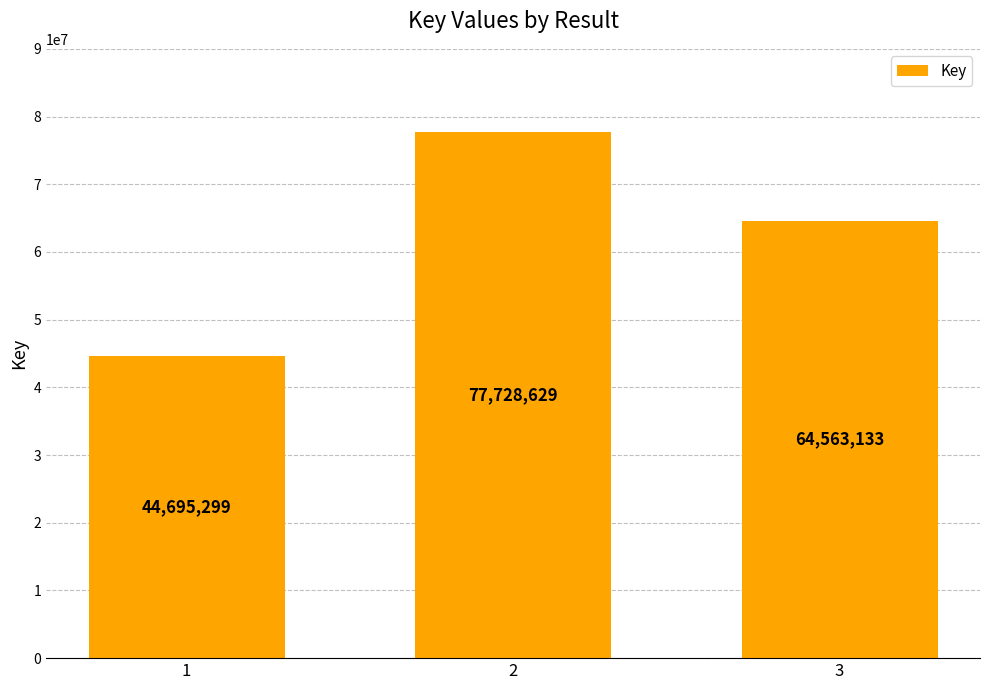

Reading right to left, what are all the values shown in this chart?

64563133	77728629	44695299